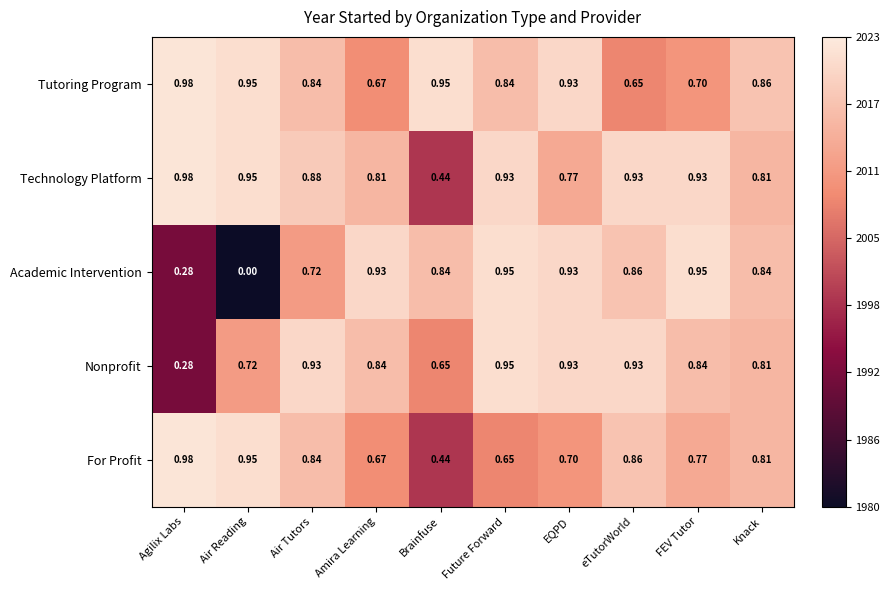

List the labels in order of For Profit value, largest first.

Agilix Labs, Air Reading, eTutorWorld, Air Tutors, Knack, FEV Tutor, EQPD, Amira Learning, Future Forward, Brainfuse